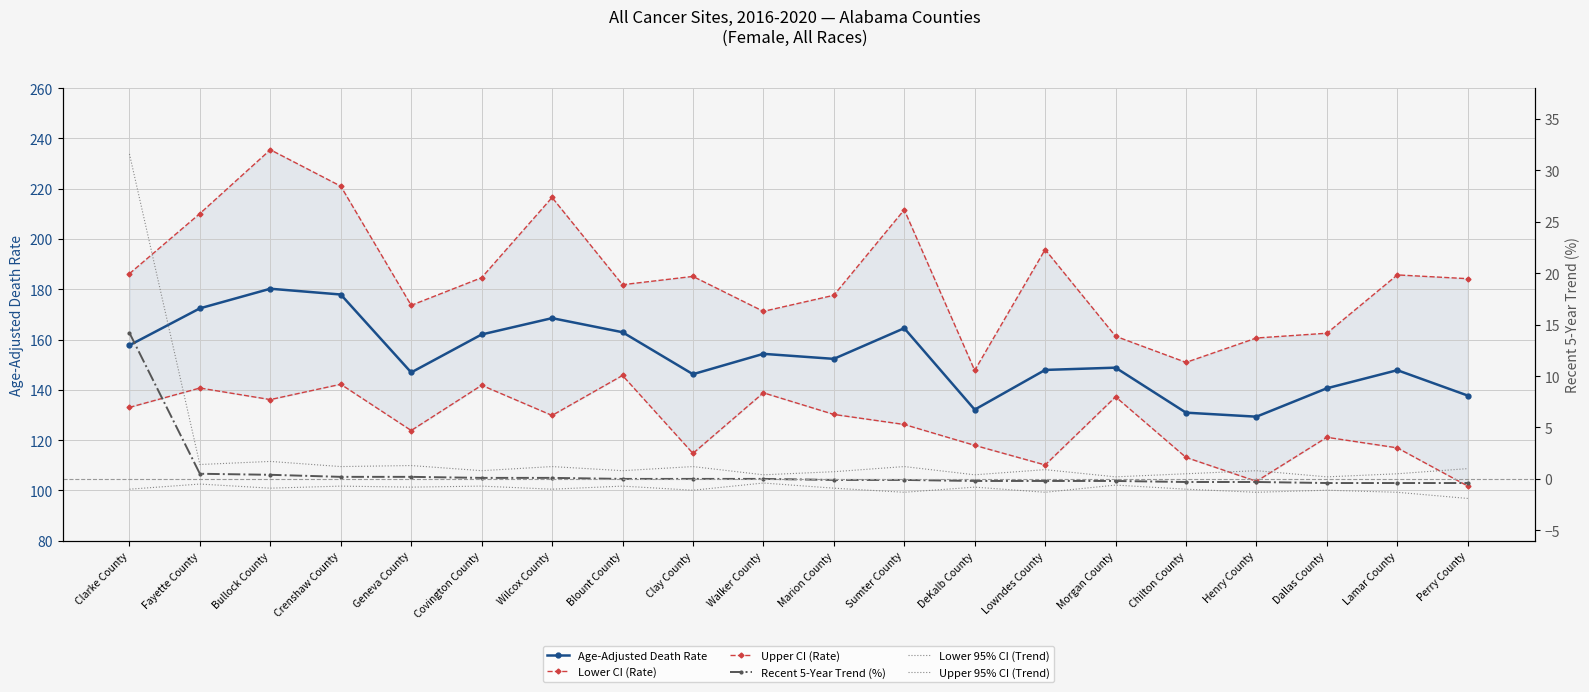

True or false: Upper CI (Rate) and Lower 95% CI (Trend) intersect in this chart.

False